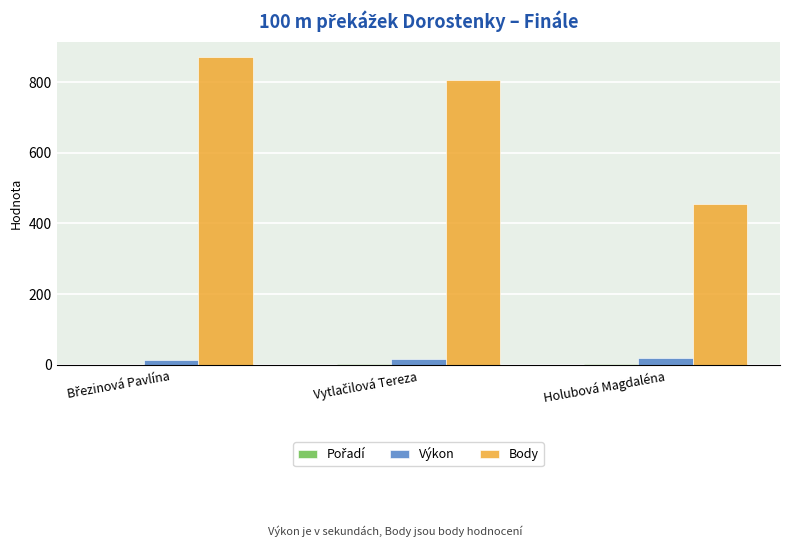

Which series has the largest total across all categories?

Body